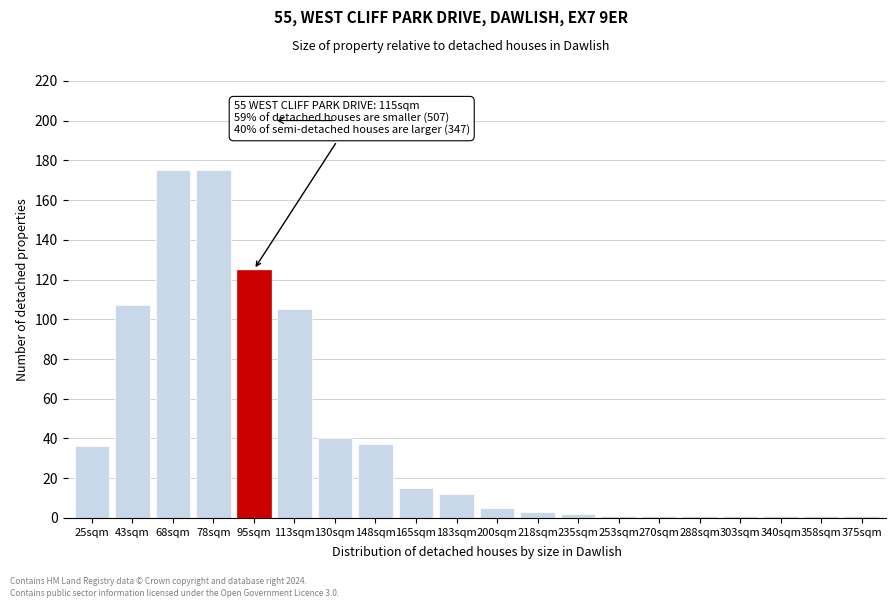

Reading left to right, extract all data points from this chart.

25sqm=36	43sqm=107	68sqm=175	78sqm=175	95sqm=125	113sqm=105	130sqm=40	148sqm=37	165sqm=15	183sqm=12	200sqm=5	218sqm=3	235sqm=2	253sqm=1	270sqm=1	288sqm=1	303sqm=1	340sqm=1	358sqm=1	375sqm=1